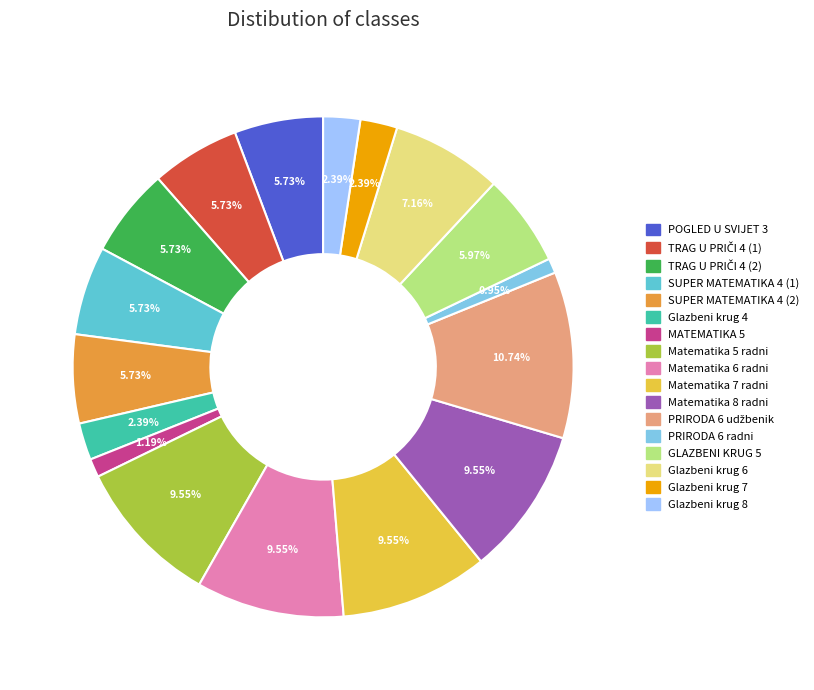

To the nearest percent, what is the combined percentage of PRIRODA 6 udžbenik and Glazbeni krug 4?

13%